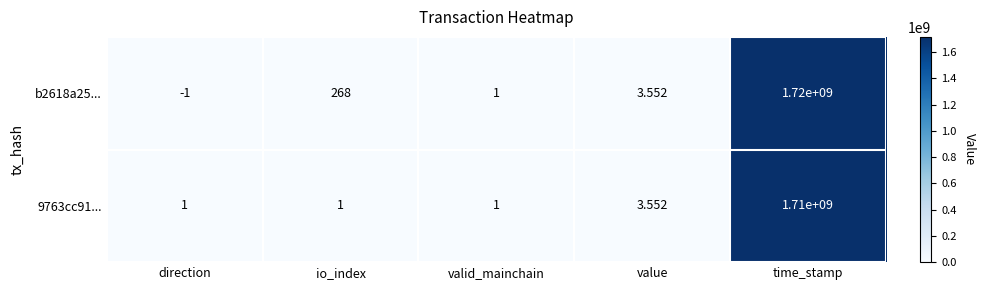

Rank the categories by b2618a25... value from highest to lowest.

time_stamp, io_index, value, valid_mainchain, direction